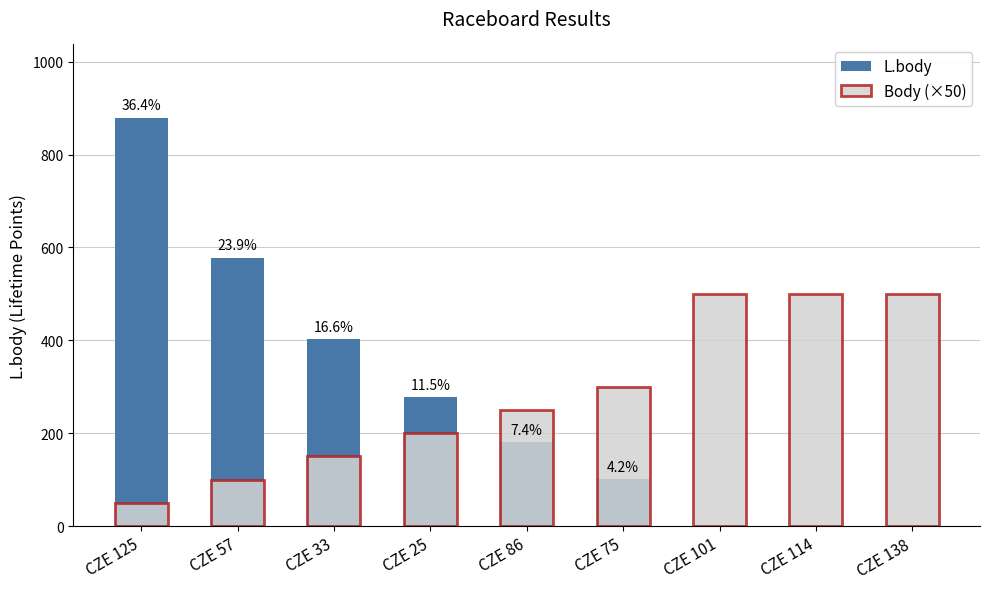

How many groups of bars are there?

9